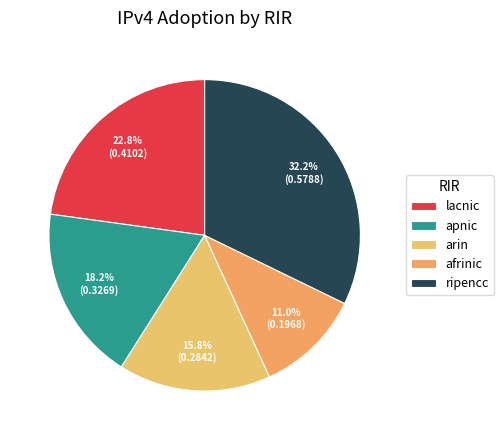

True or false: arin accounts for 16% of the total.

True